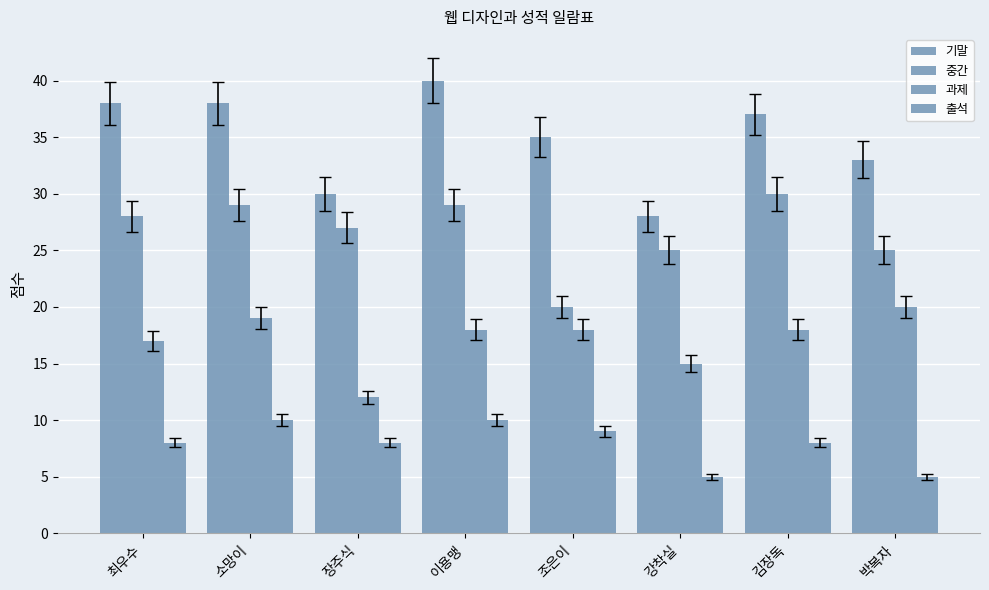

How many data points in 기말 are less than 37?

4